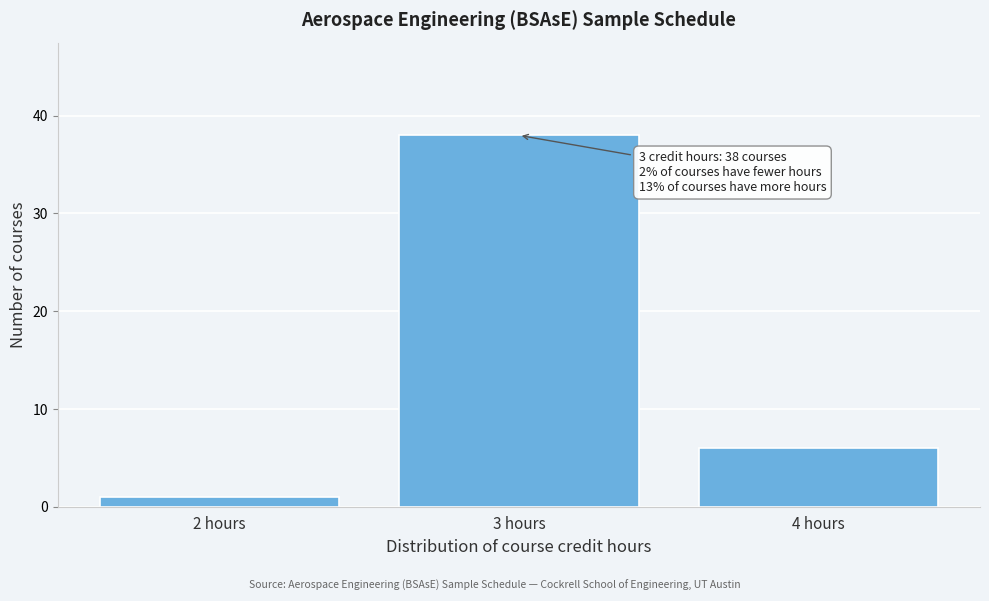

Which range on the x-axis has the tallest bar?

2.5 to 3.5